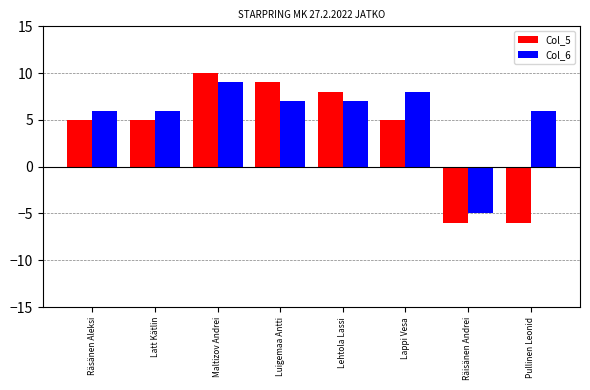

How many bars are there in total?

16